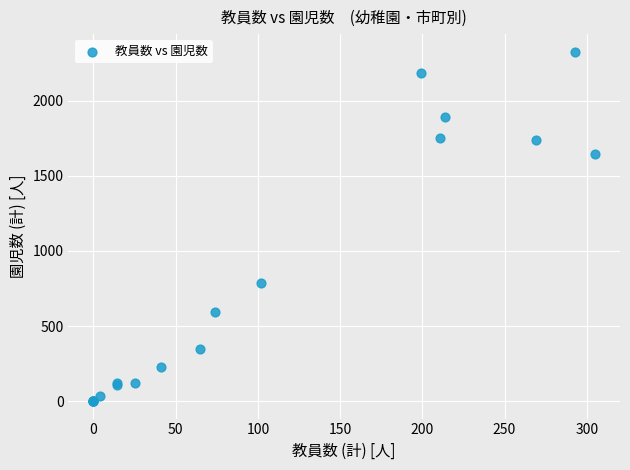

What Y value in the scatter plot is closest to 1163?

786